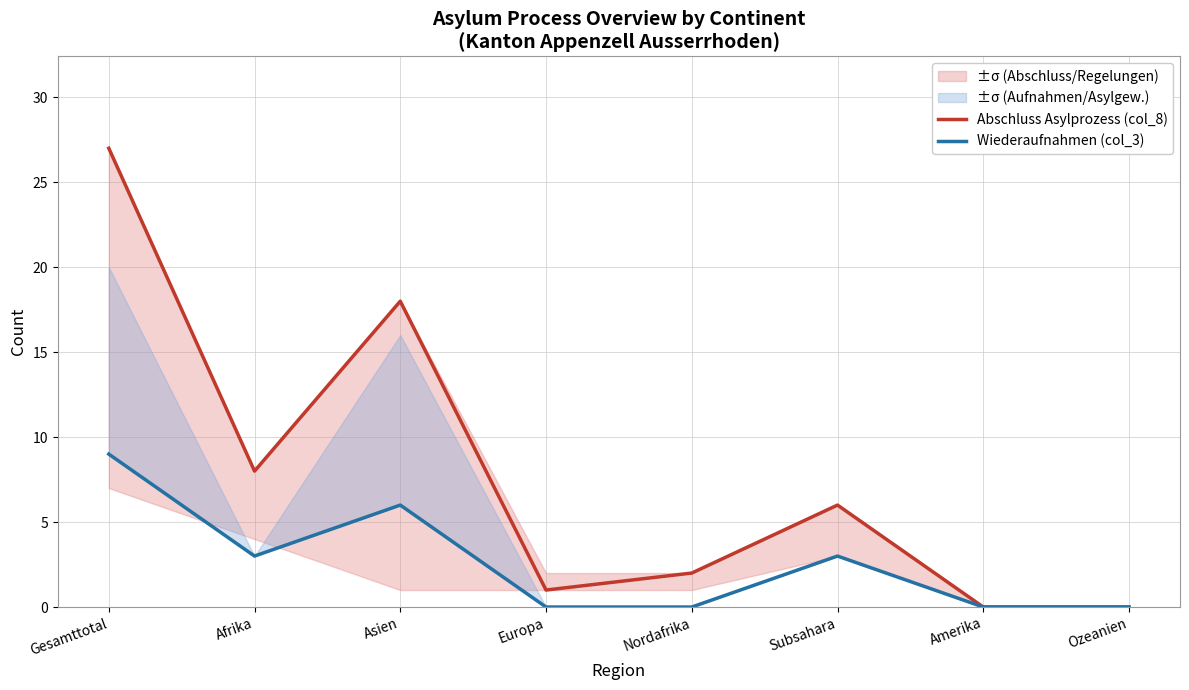

In Abschluss Asylprozess (col_8), how many points are lower than both neighbors (excluding endpoints)?

2